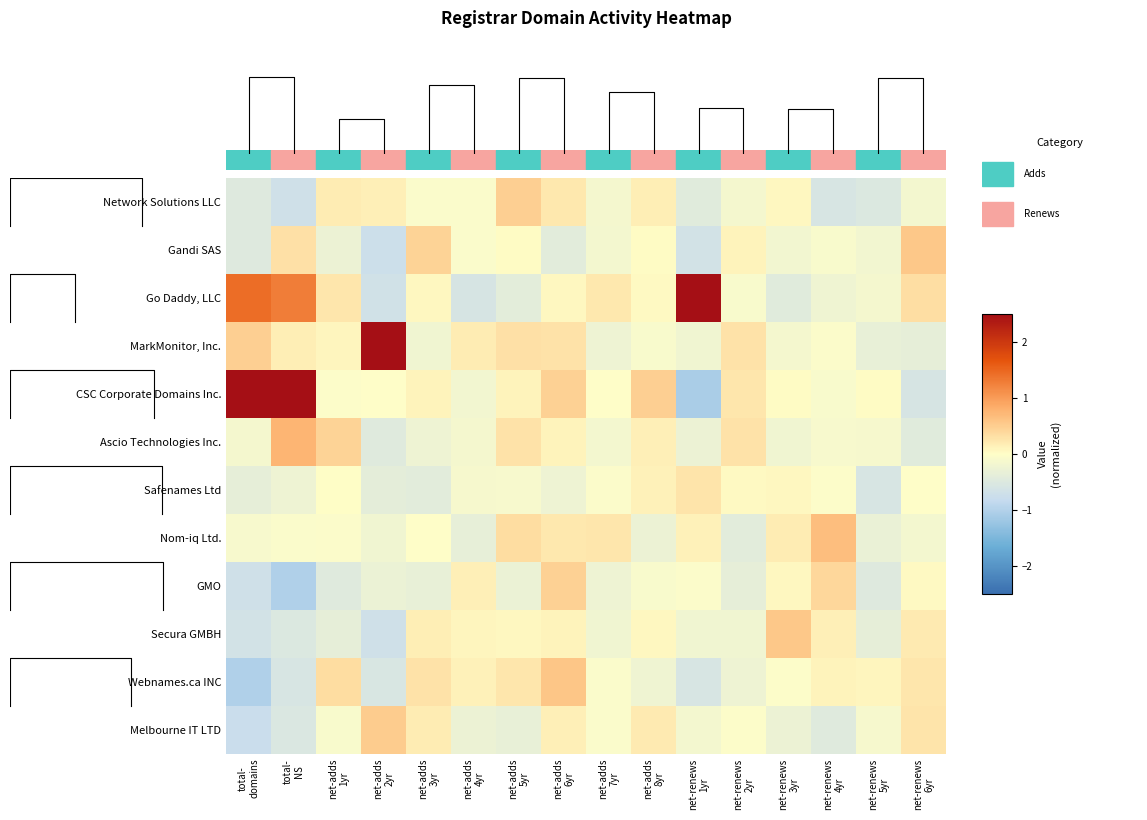

Which series has the largest total across all categories?

CSC Corporate Domains Inc.